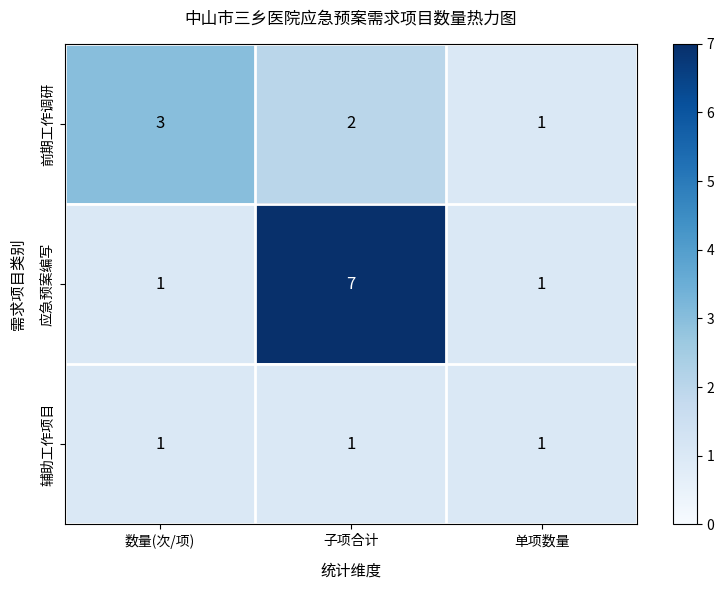

Where does the 前期工作调研 series first go above 2?

数量(次/项)